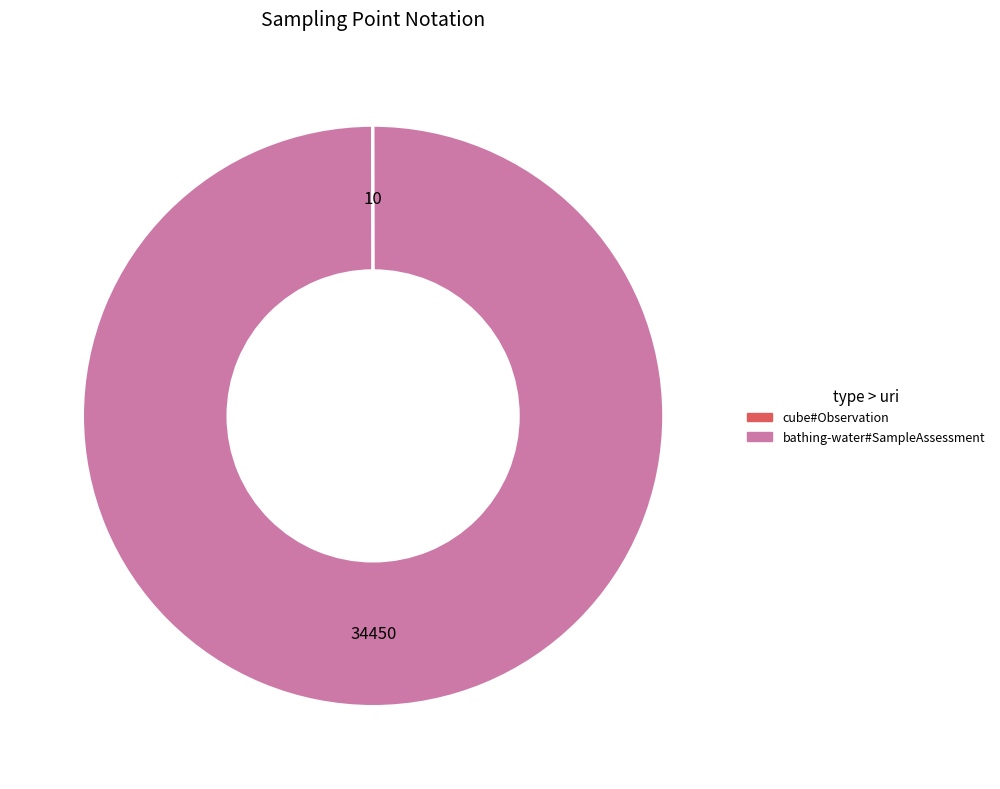

Which slice is the largest?

bathing-water#SampleAssessment